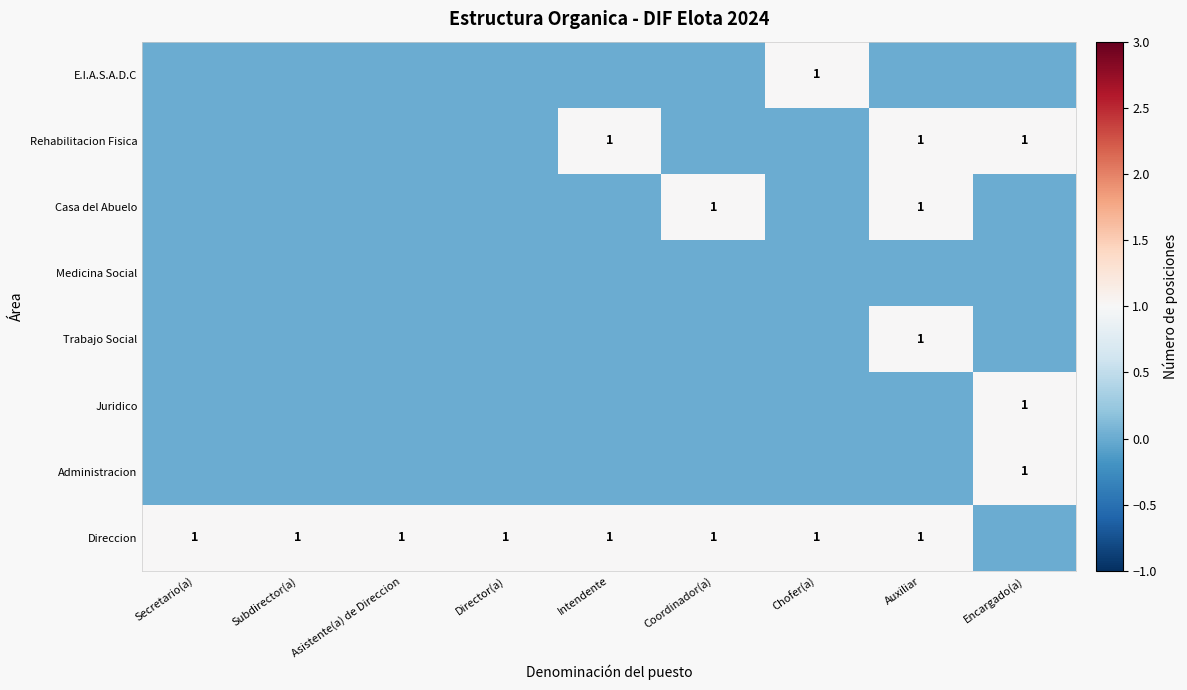

What is the total value across all series at Subdirector(a)?

1